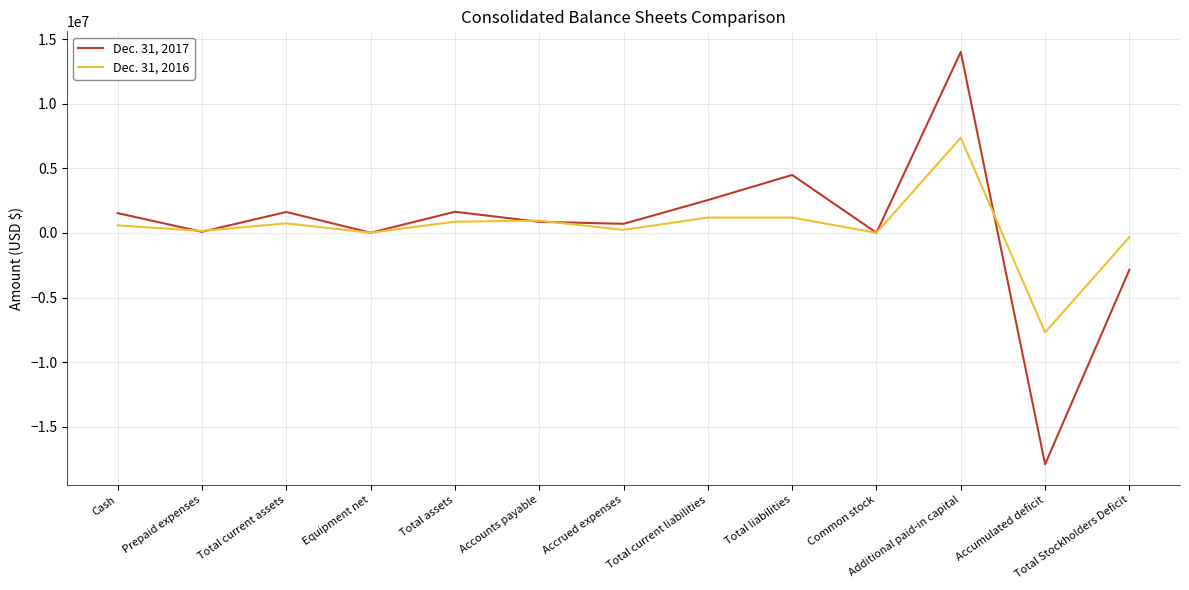

At which category is the sum across all series the highest?

Additional paid-in capital